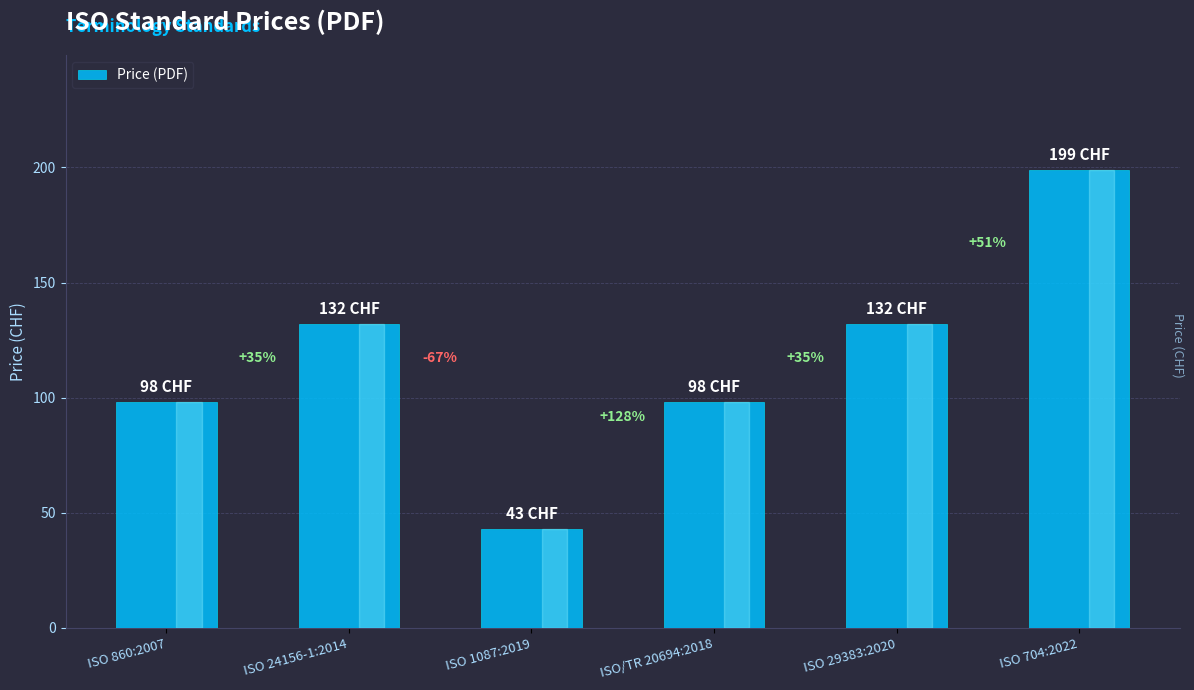

Which category has the highest value across all series?

ISO 704:2022